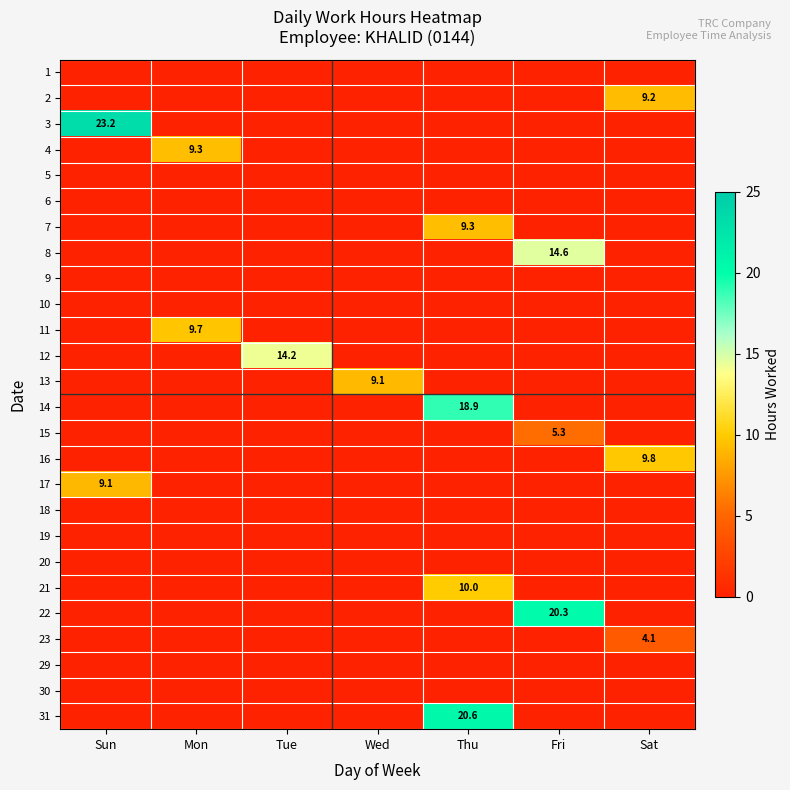

The 15 series shows 5.3 at Fri. True or false?

True